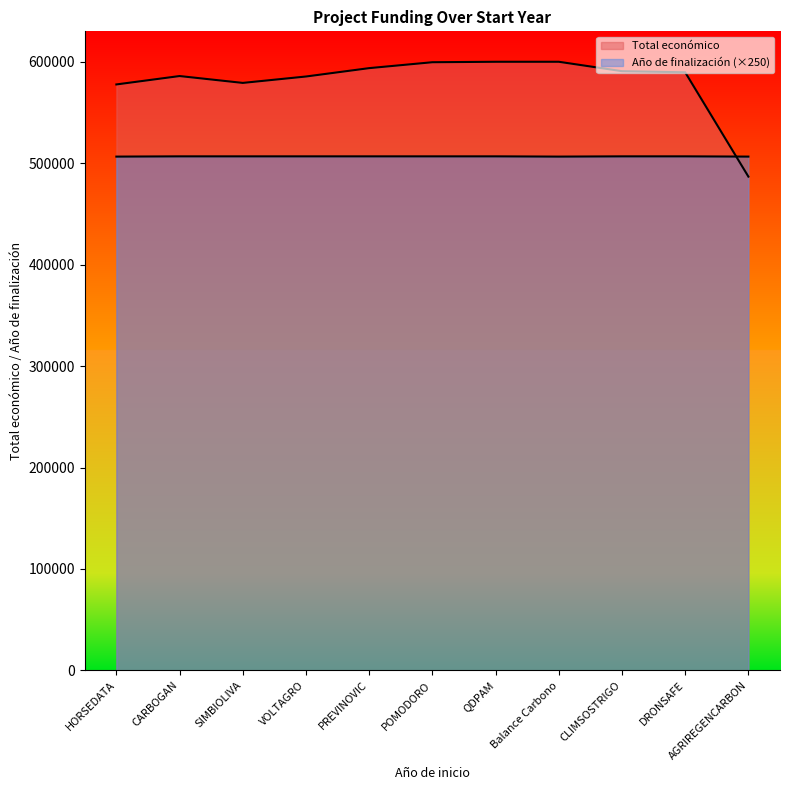

At how many categories does at least one series exceed 569324?

10